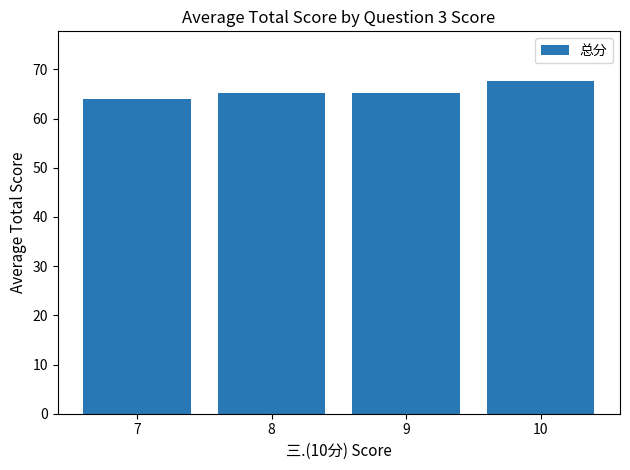

True or false: the data shows 114.4 at 10.

False